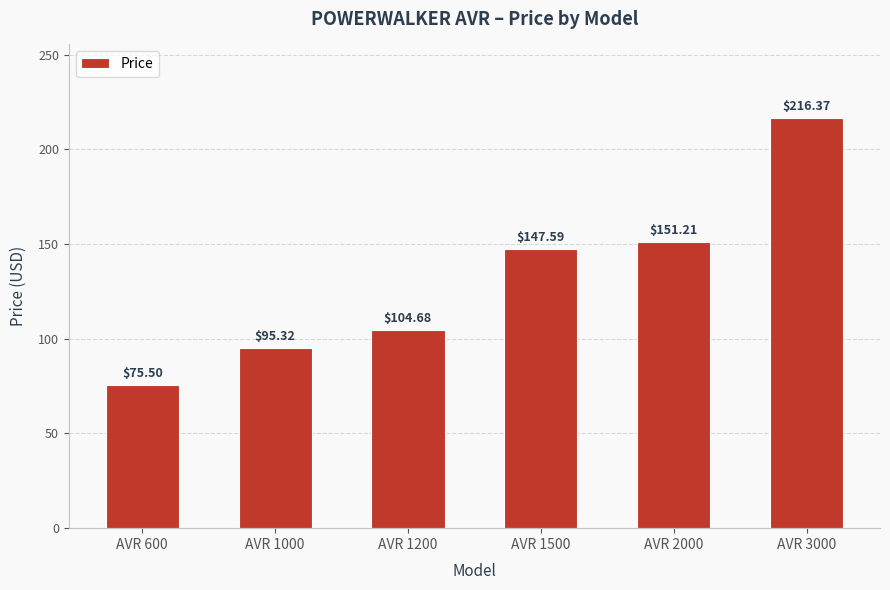

At which label does the data first exceed 147?

AVR 1500